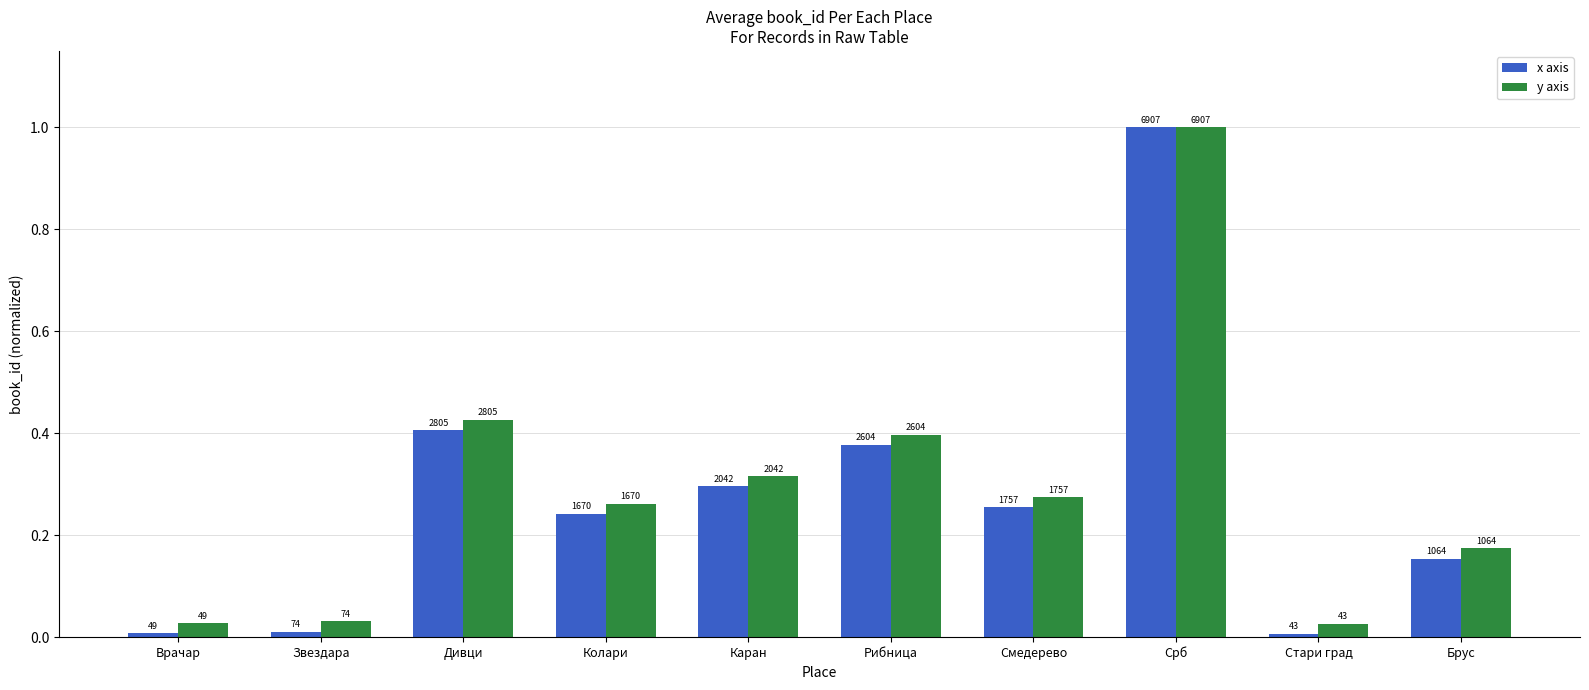

What are all the series names shown in the legend?

x axis, y axis